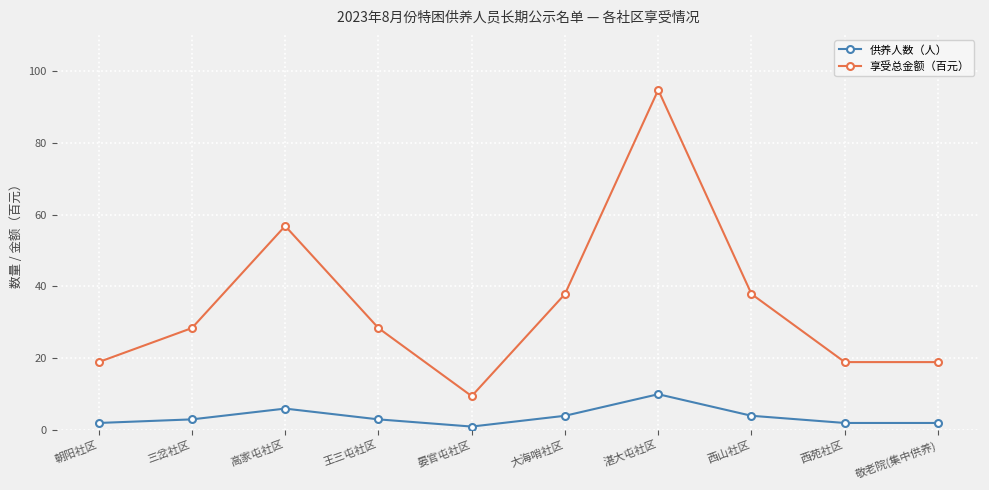

Reading right to left, list all the values displayed in this chart.

供养人数（人）: 敬老院(集中供养)=2.0	西苑社区=2.0	西山社区=4.0	湛大屯社区=10.0	大海哨社区=4.0	晏官屯社区=1.0	王三屯社区=3.0	高家屯社区=6.0	三岔社区=3.0	朝阳社区=2.0
享受总金额（百元）: 敬老院(集中供养)=18.9	西苑社区=18.9	西山社区=37.9	湛大屯社区=94.7	大海哨社区=37.9	晏官屯社区=9.5	王三屯社区=28.4	高家屯社区=56.8	三岔社区=28.4	朝阳社区=18.9